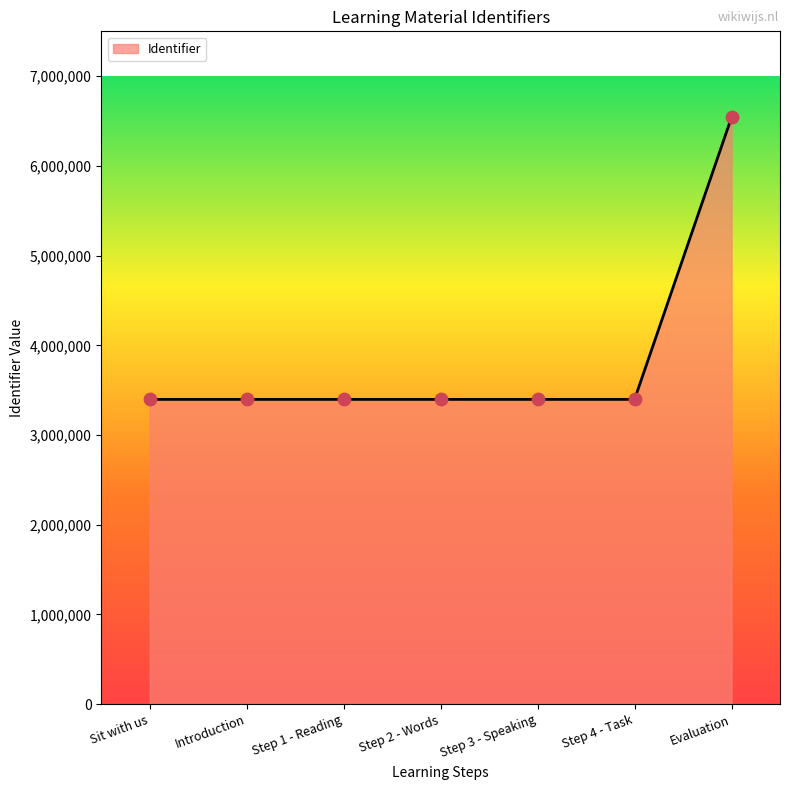

What is the change in value from Step 2 - Words to Step 4 - Task?

+4